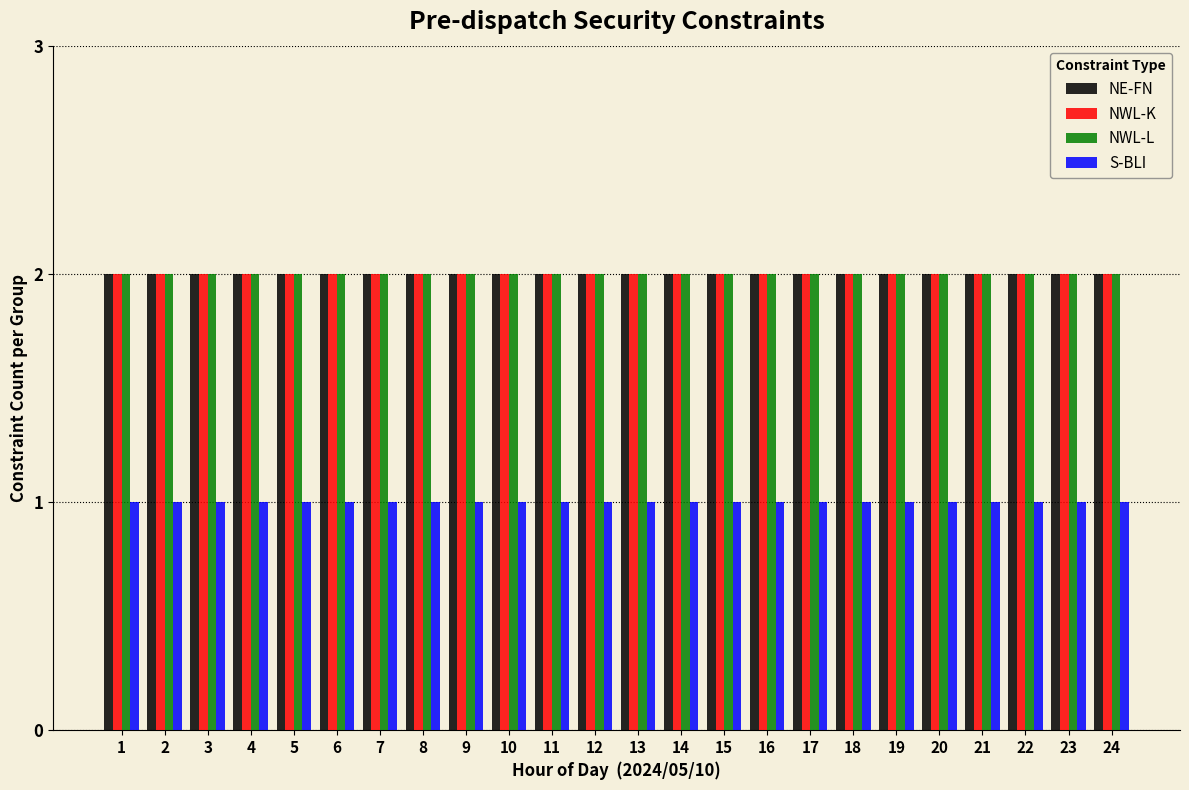

What is the sum of all NWL-L values?

48